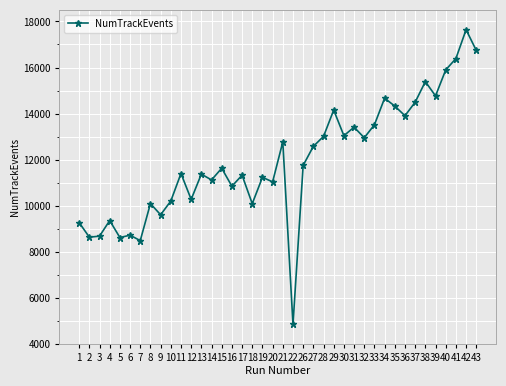

Where is the first local maximum?

4